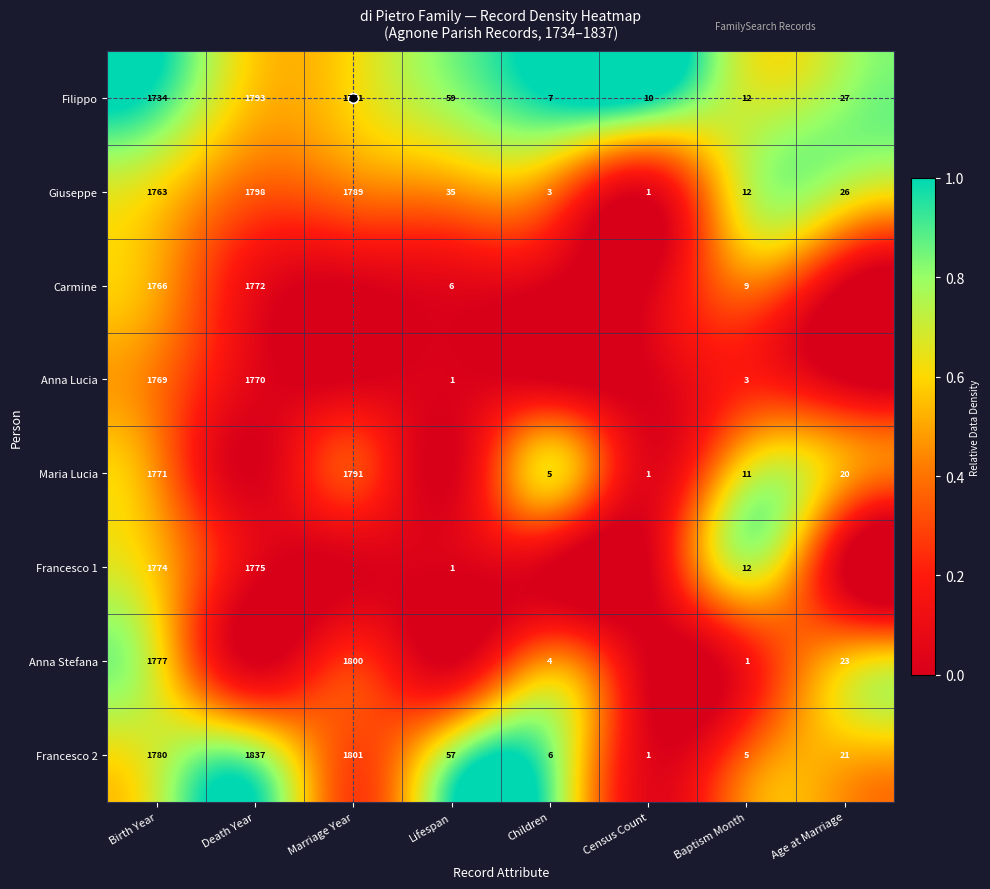

At how many categories does at least one series exceed 0?

8